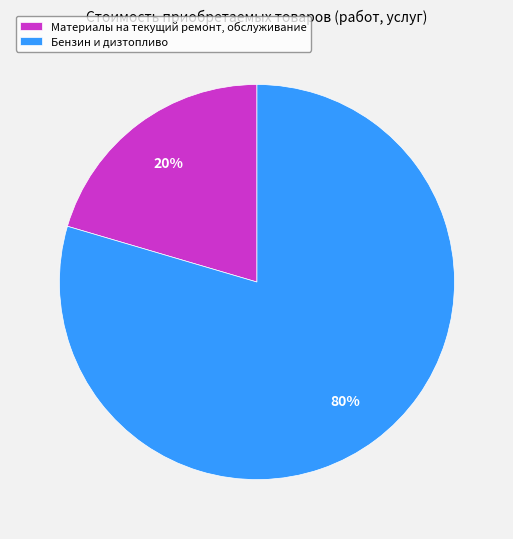

How many slices are in this pie chart?

2